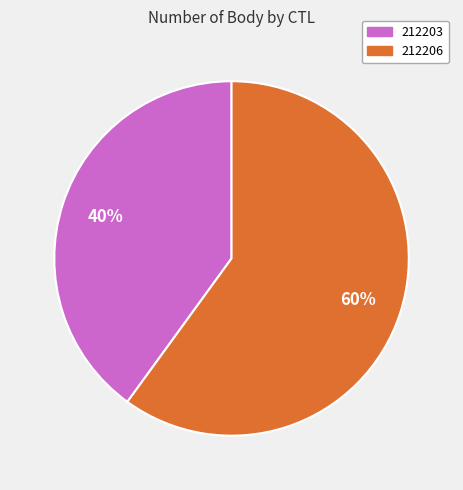

Approximately how many times larger is the value at 212206 compared to 212203?

1.5